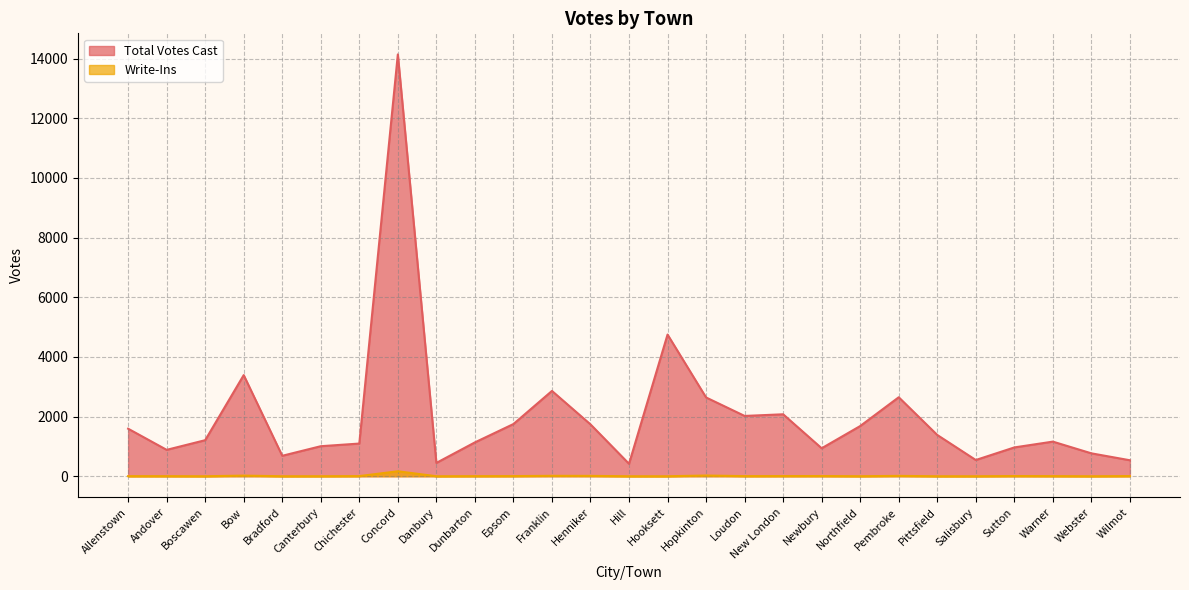

What is the label of the 20th point from the left?

Northfield